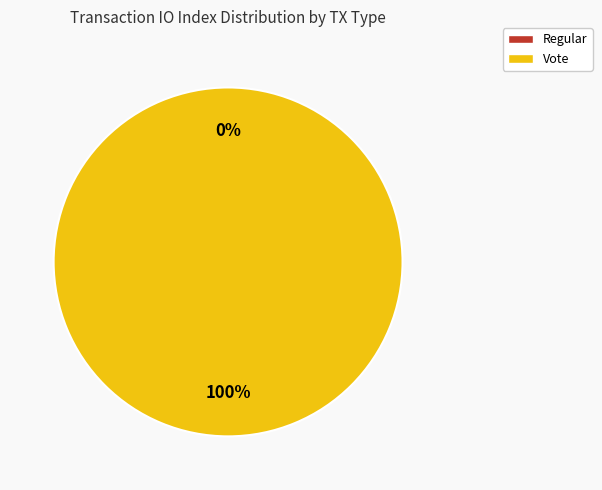

What is the smallest slice in the pie chart?

Regular